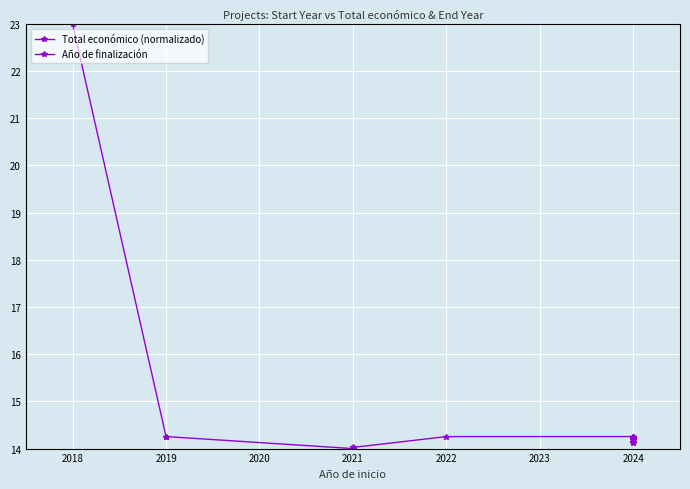

Which label corresponds to the smallest value in the chart?

2021